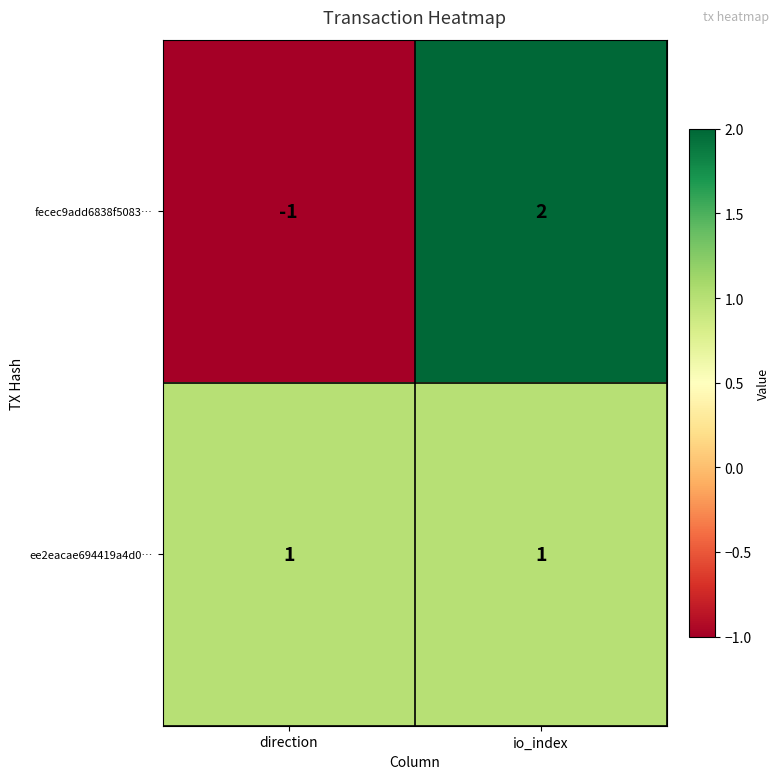

What is the minimum value shown in the chart?

-1